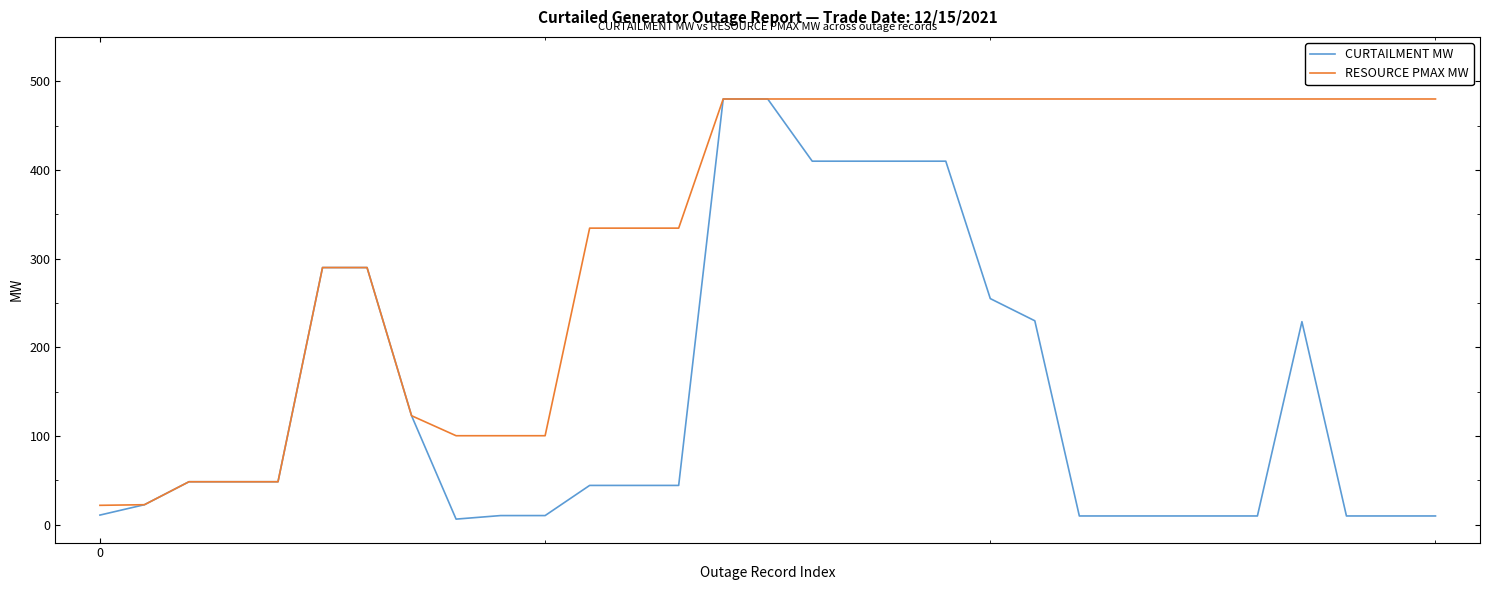

What is the maximum value shown in the chart?

480.0